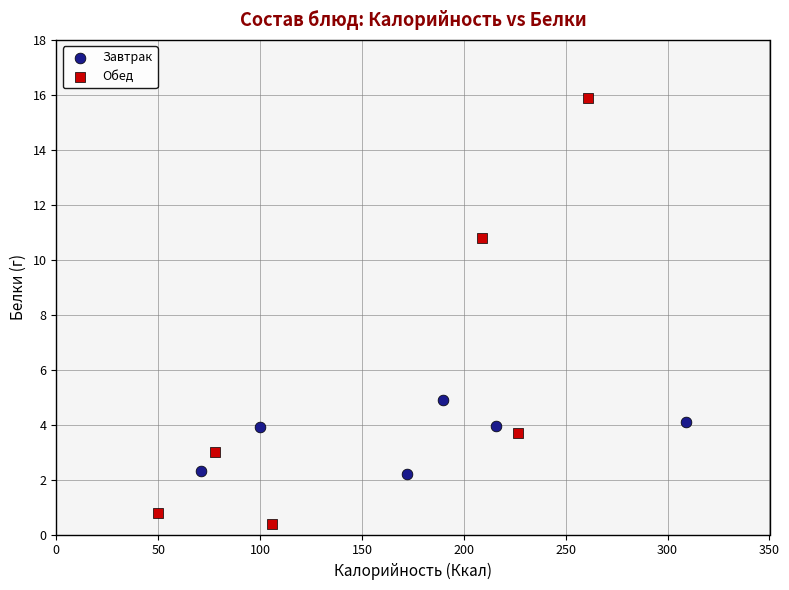

Which series reaches the maximum Y coordinate?

Обед